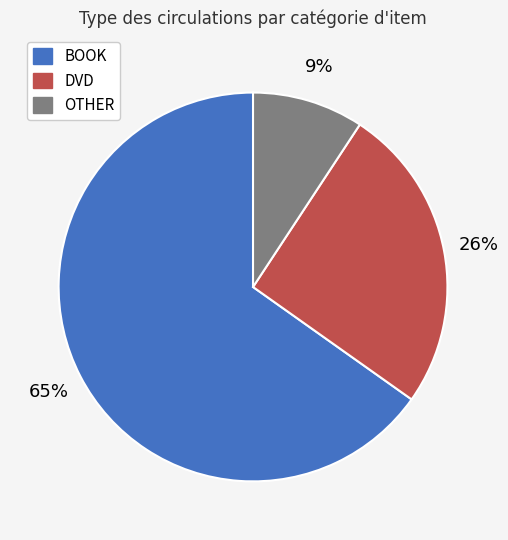

Does any single category account for the majority?

Yes